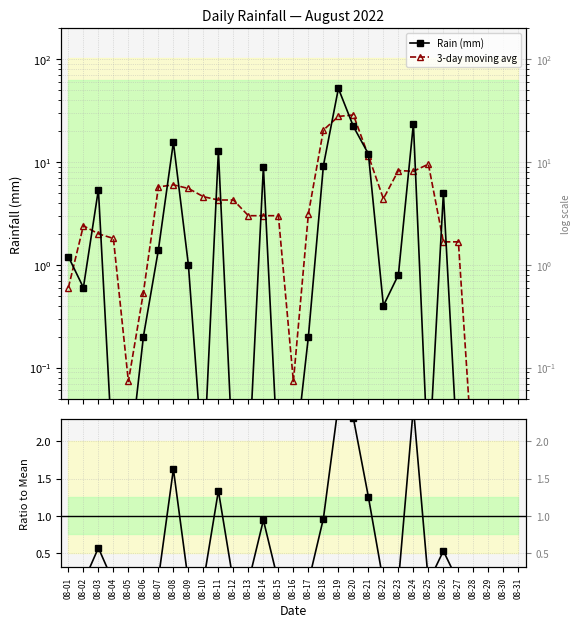

List the series in order of their peak value, lowest first.

Ratio to Mean, 3-day moving avg, Rain (mm)